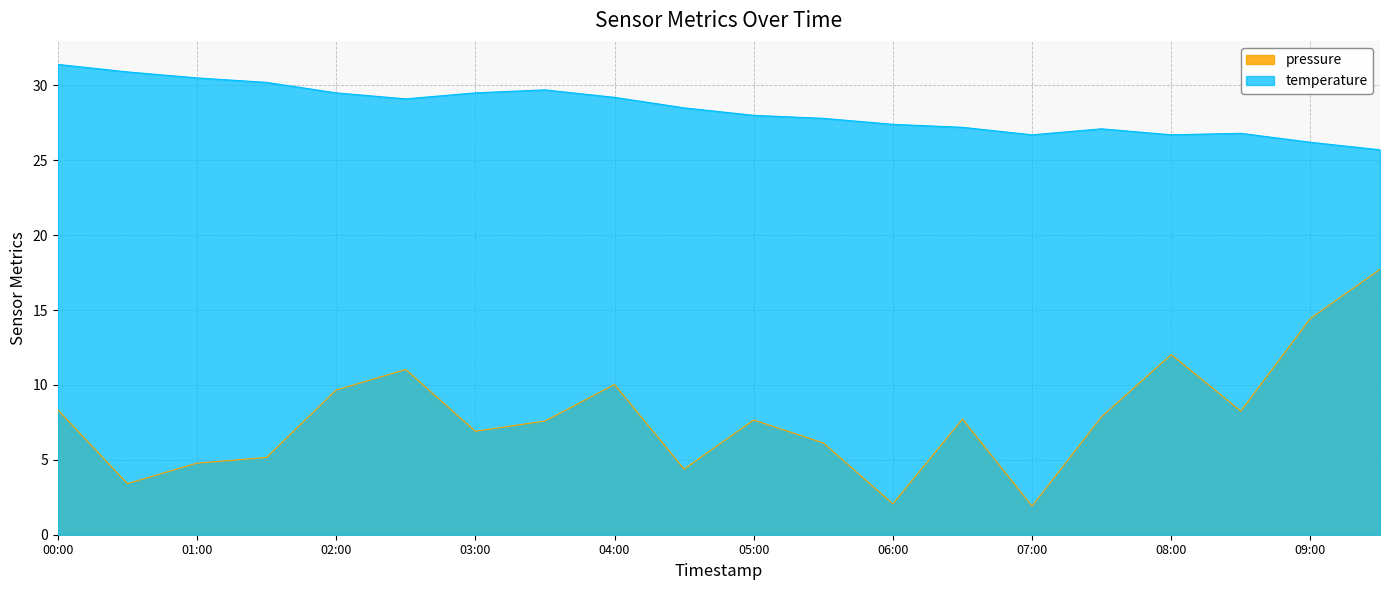

Between 02:00 and 07:00, which series saw the biggest shift?

pressure